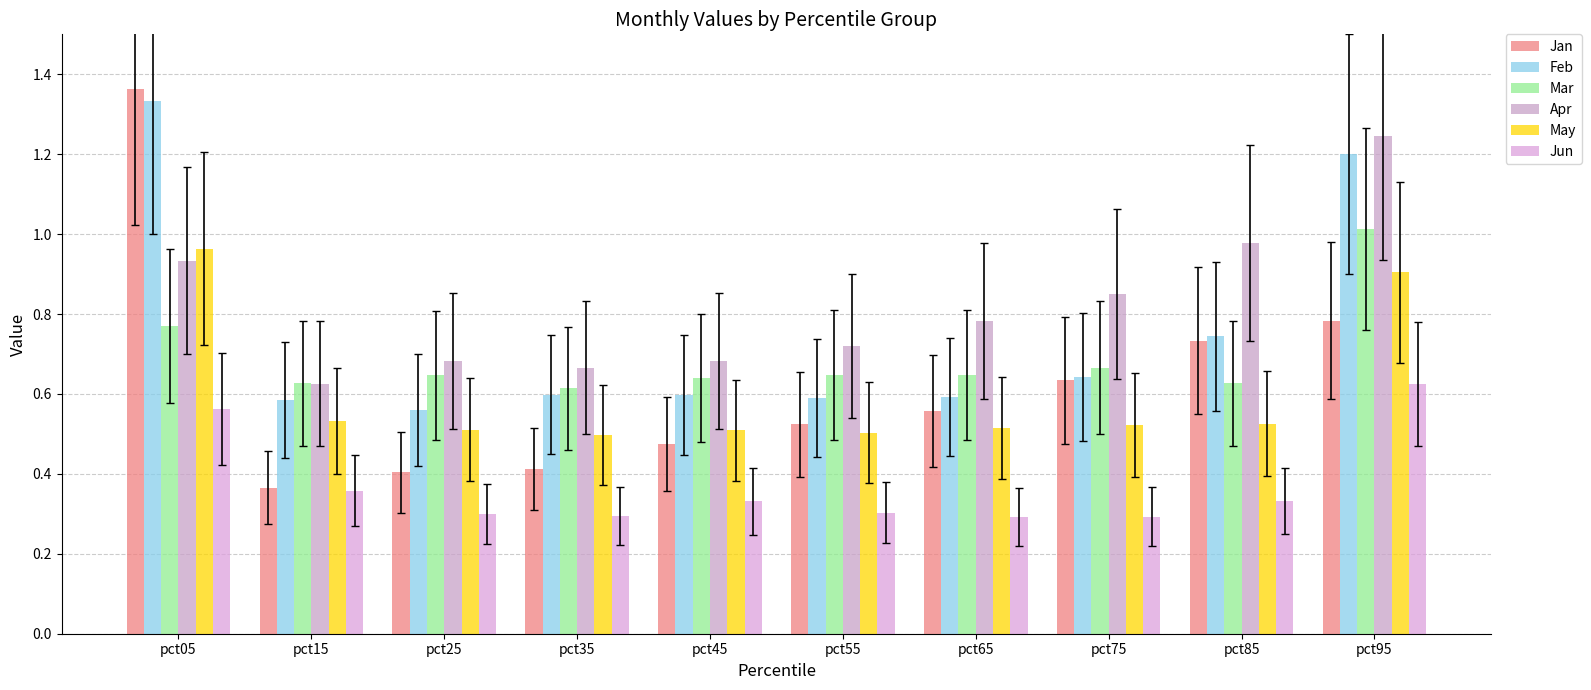

What is the total value across all series at pct85?

3.9